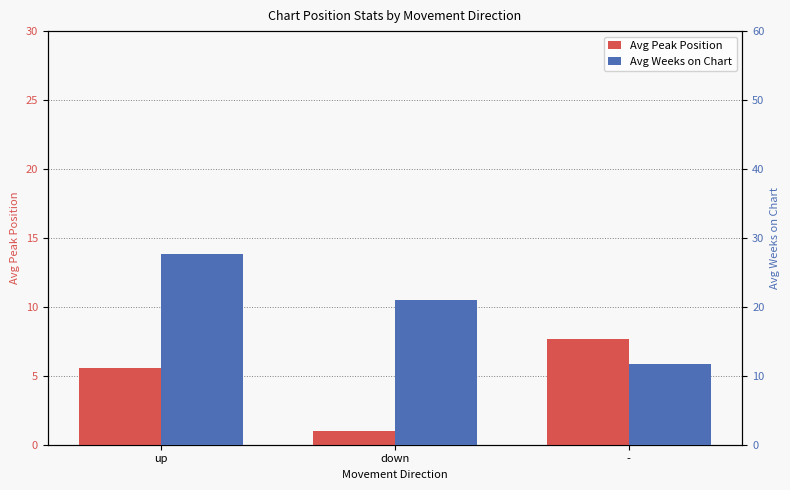

What is the maximum value for Avg Weeks on Chart?

27.7